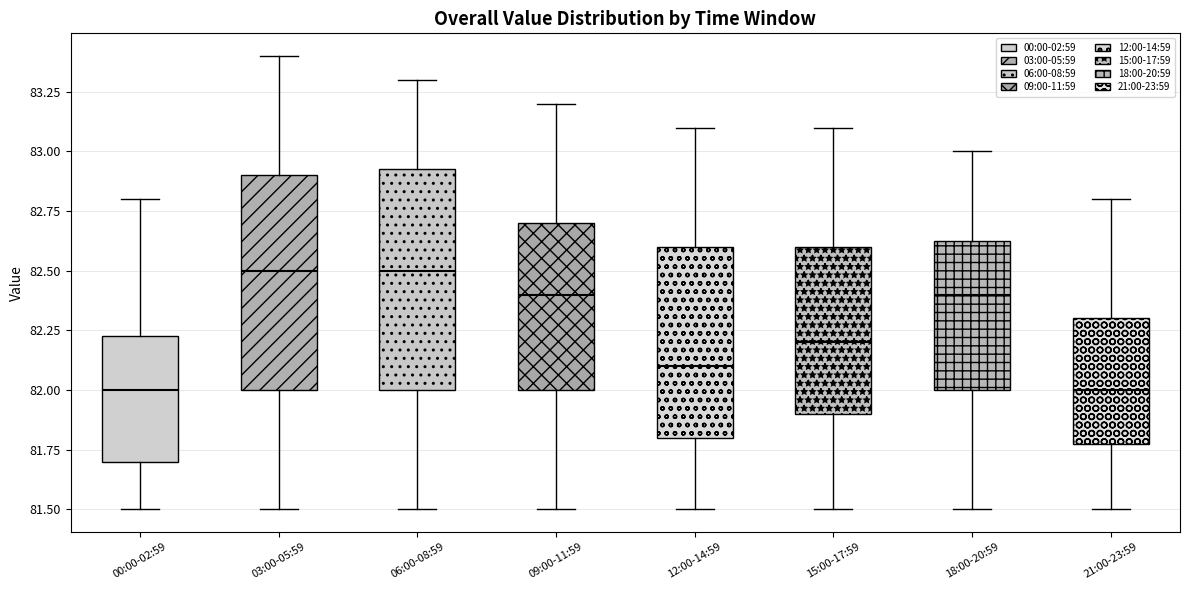

Reading left to right, transcribe this box plot: for each box, give where its median line is, the range the box spans, and where its two whiskers end, as read against the y-axis. The values are not printed on the chart, so give them approximately, as read against the axis.

00:00-02:59: median 82.00, box 81.70 to 82.25, whiskers 81.50 to 82.80
03:00-05:59: median 82.50, box 82.00 to 82.90, whiskers 81.50 to 83.40
06:00-08:59: median 82.50, box 82.00 to 82.95, whiskers 81.50 to 83.30
09:00-11:59: median 82.40, box 82.00 to 82.70, whiskers 81.50 to 83.20
12:00-14:59: median 82.10, box 81.80 to 82.60, whiskers 81.50 to 83.10
15:00-17:59: median 82.20, box 81.90 to 82.60, whiskers 81.50 to 83.10
18:00-20:59: median 82.40, box 82.00 to 82.65, whiskers 81.50 to 83.00
21:00-23:59: median 82.00, box 81.80 to 82.30, whiskers 81.50 to 82.80